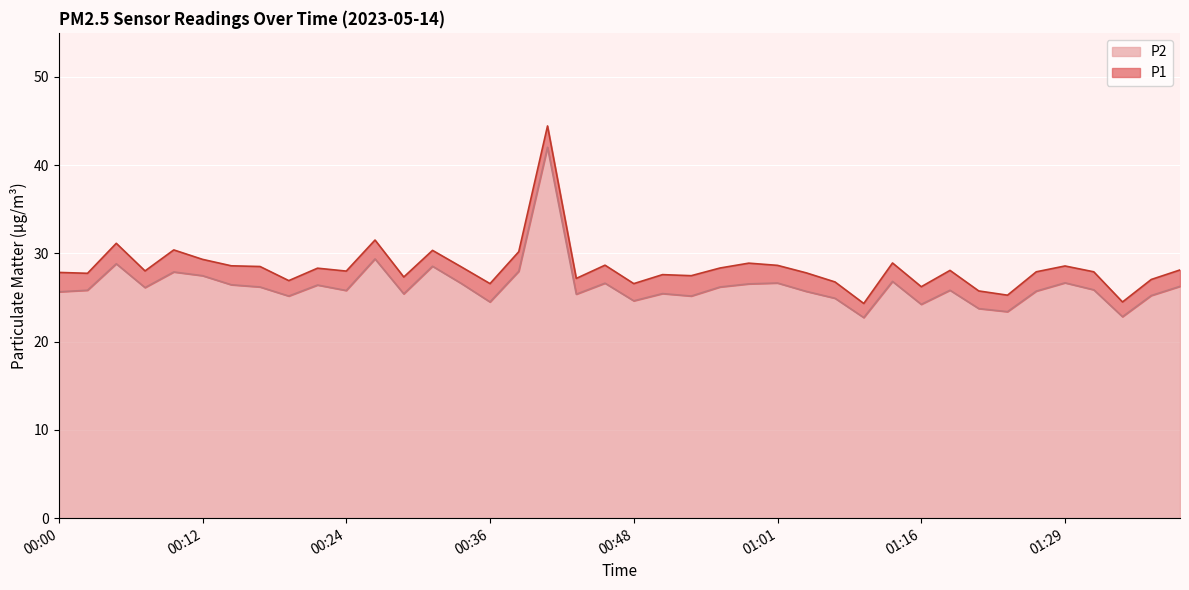

How many interior local peaks does the P1 series have?

12